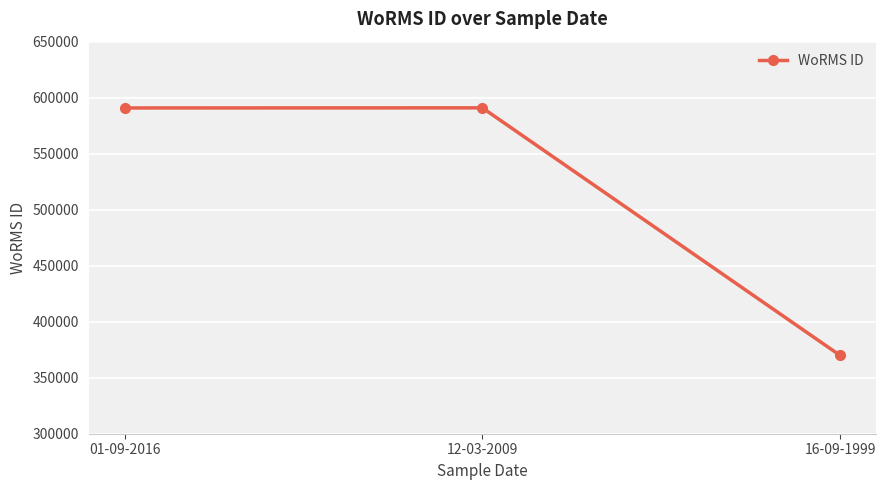

Approximately how many times larger is the value at 16-09-1999 compared to 01-09-2016?

0.6